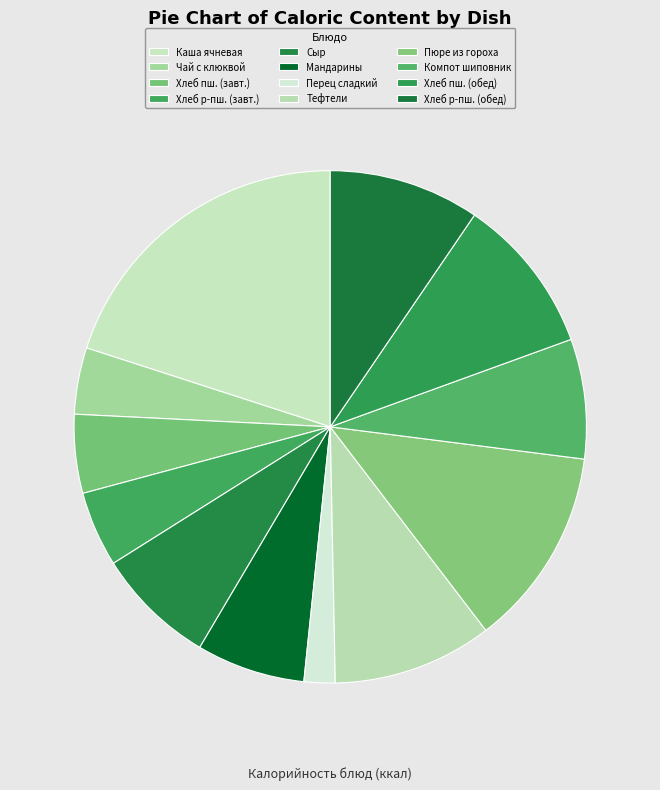

Count the number of slices in the pie.

12